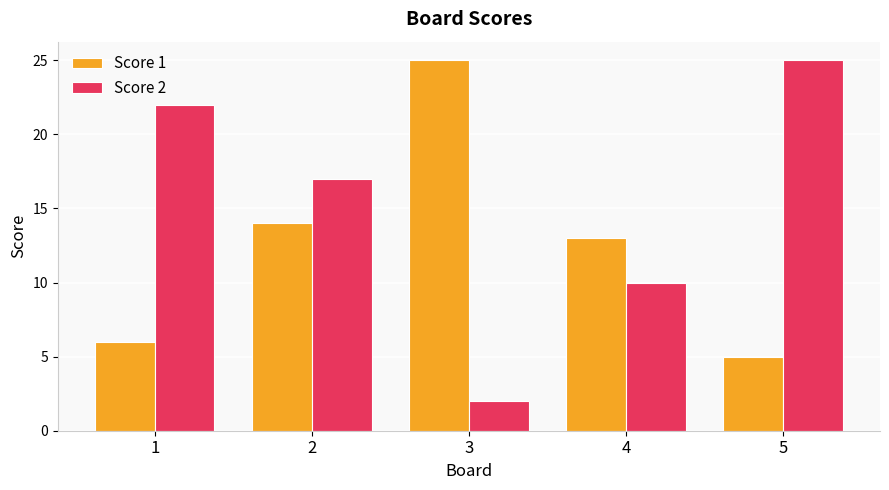

What is the difference between the highest and lowest values at 3?

23